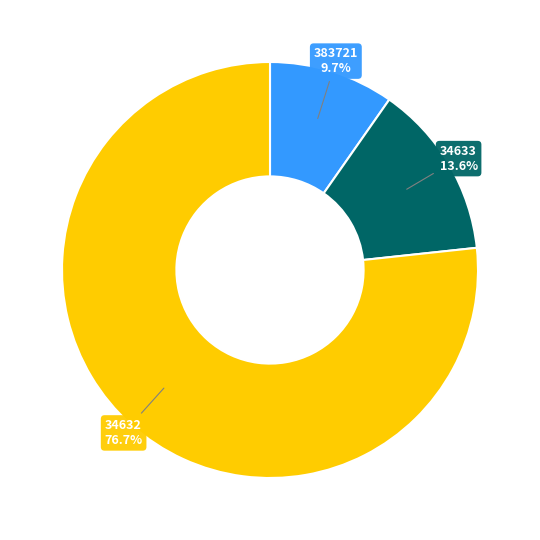

What is the largest slice in the pie chart?

34632